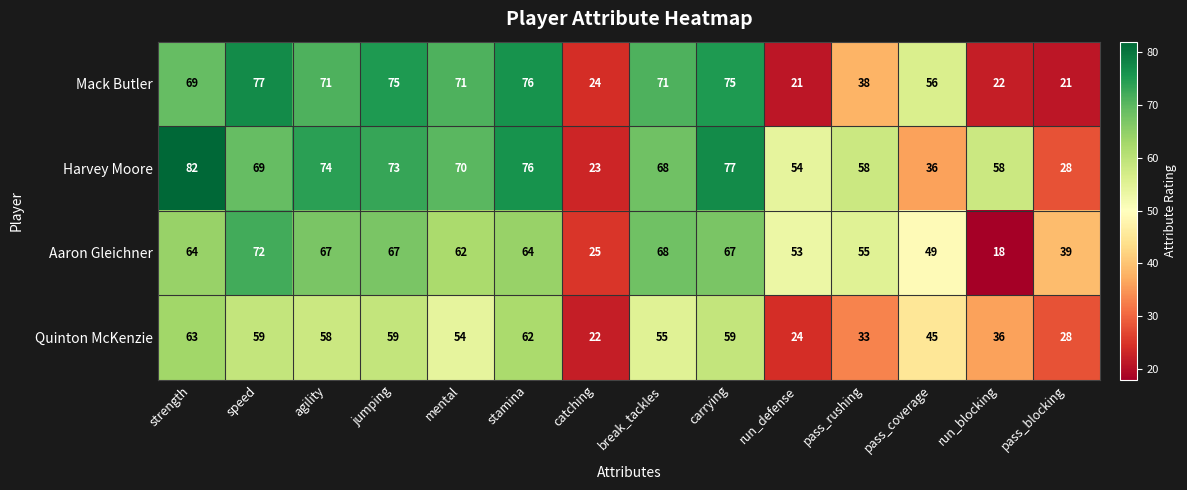

What is the difference between the maximum and minimum values in the Aaron Gleichner series?

54